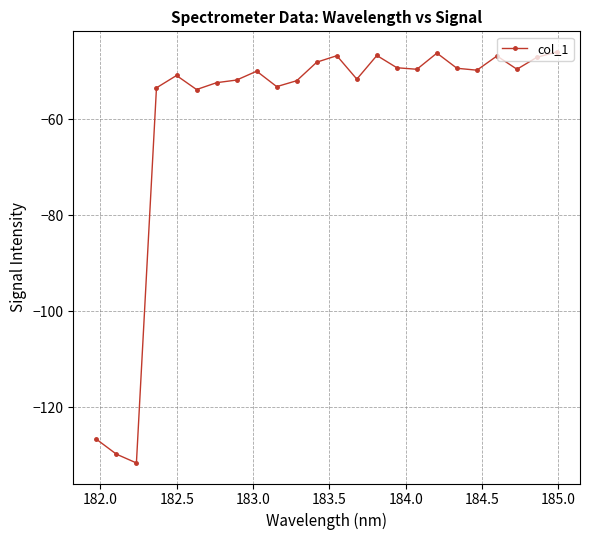

What is the value of the 22nd point from the left?

-49.6